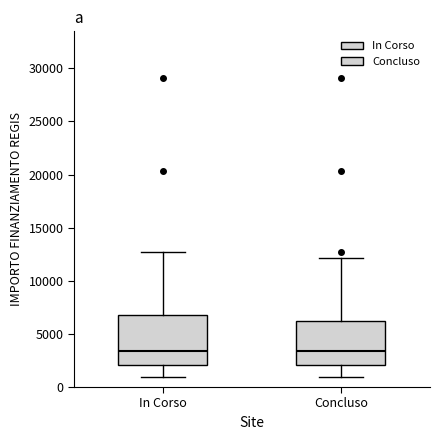

Where does the lower whisker of the box for Concluso end on the y-axis? The values are not printed on the chart, so give them approximately, as read against the axis.

1000